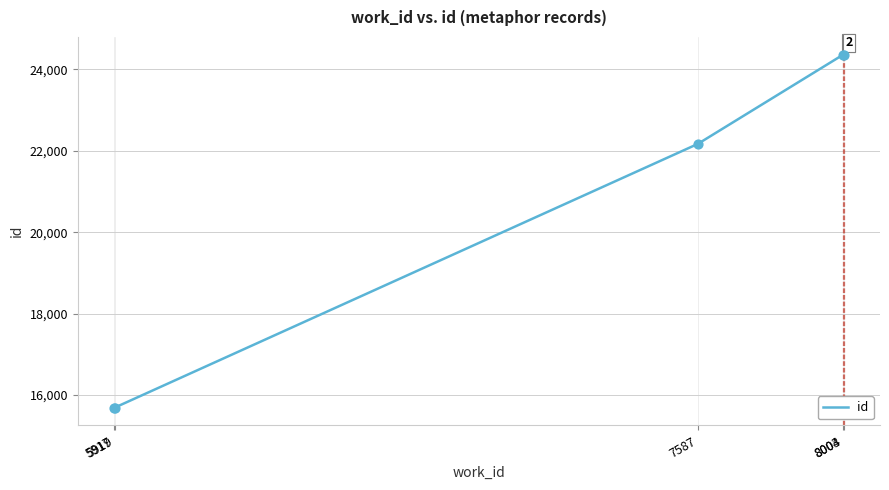

Approximately how many times larger is the value at 5917 compared to 7587?

0.7